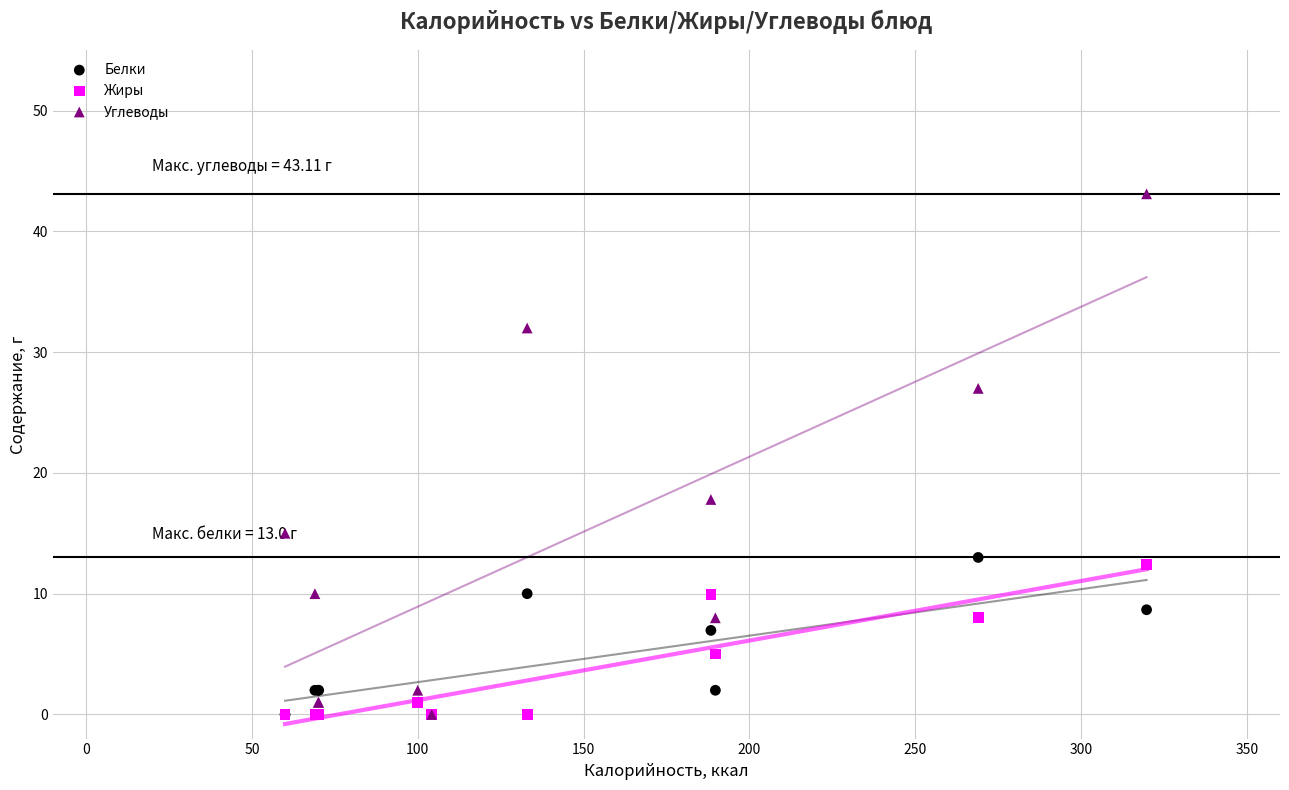

Across all series, what Y value is closest to 21?

17.8